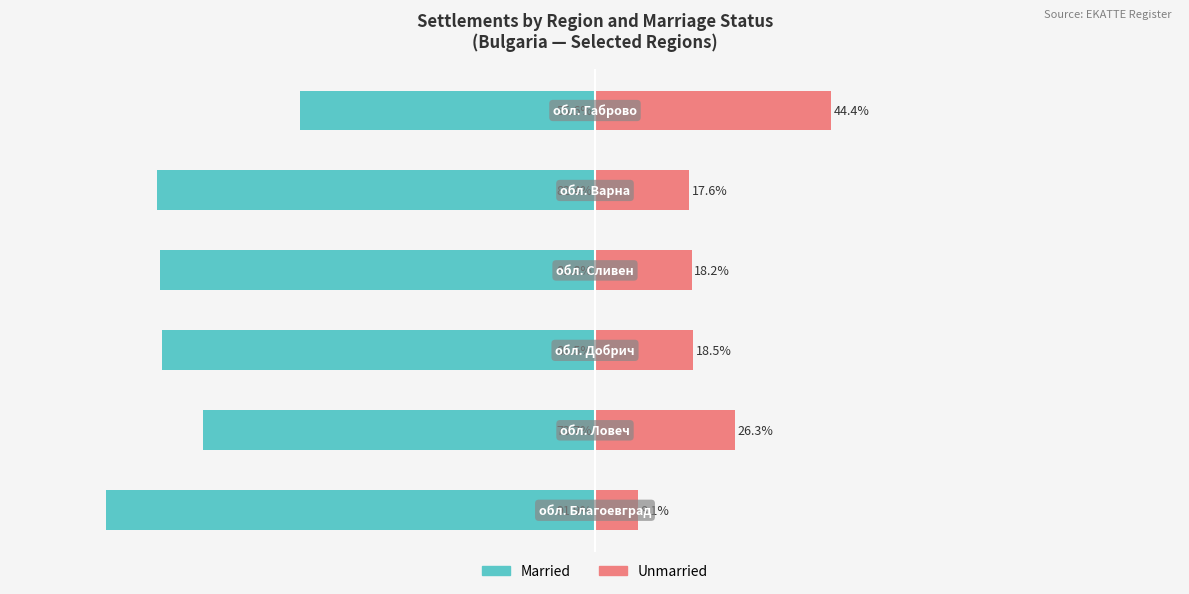

What is the difference between the maximum and minimum values in the Married series?

36.3